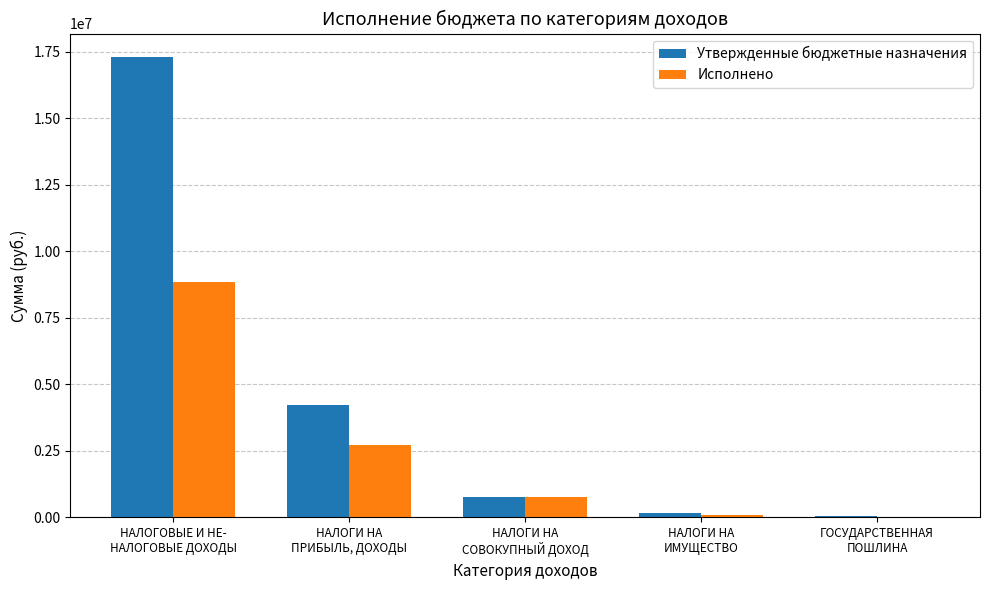

At which label does Утвержденные бюджетные назначения reach its peak?

НАЛОГОВЫЕ И НЕ-
НАЛОГОВЫЕ ДОХОДЫ